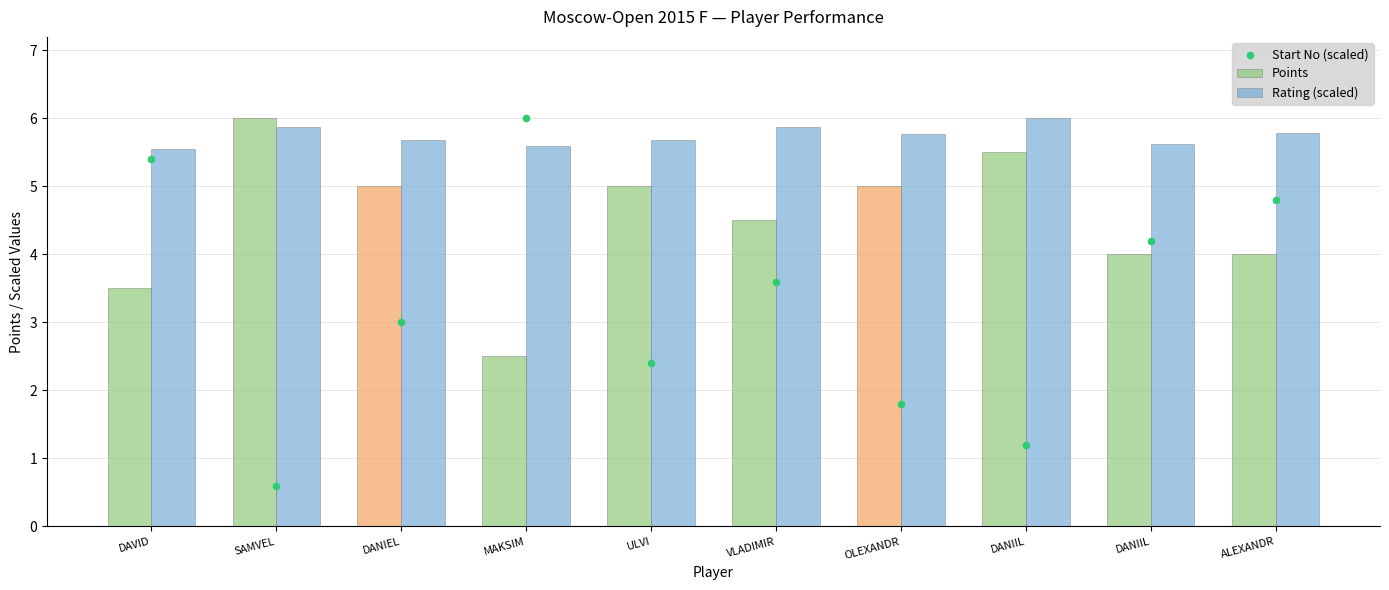

Is the value of Start No (scaled) at SAMVEL greater than the value of Rating (scaled) at DANIIL?

No